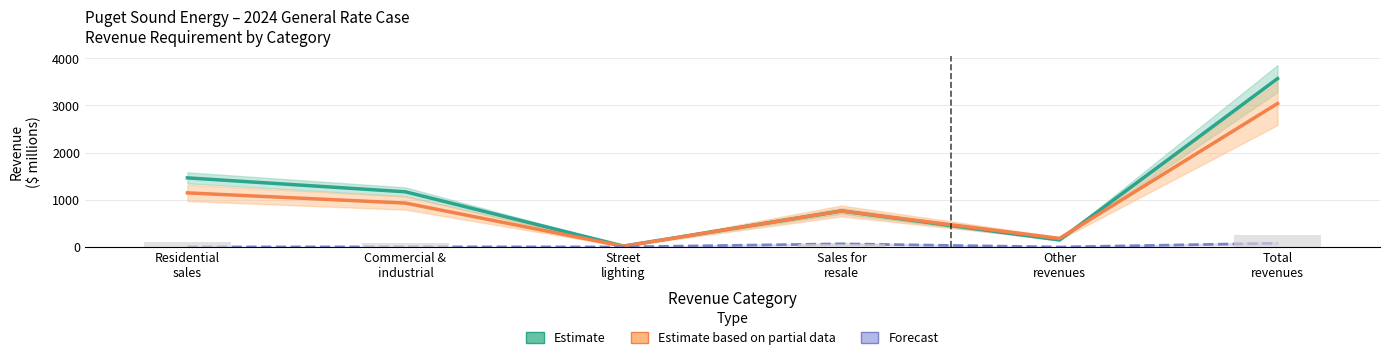

Does the chart contain any negative values?

No